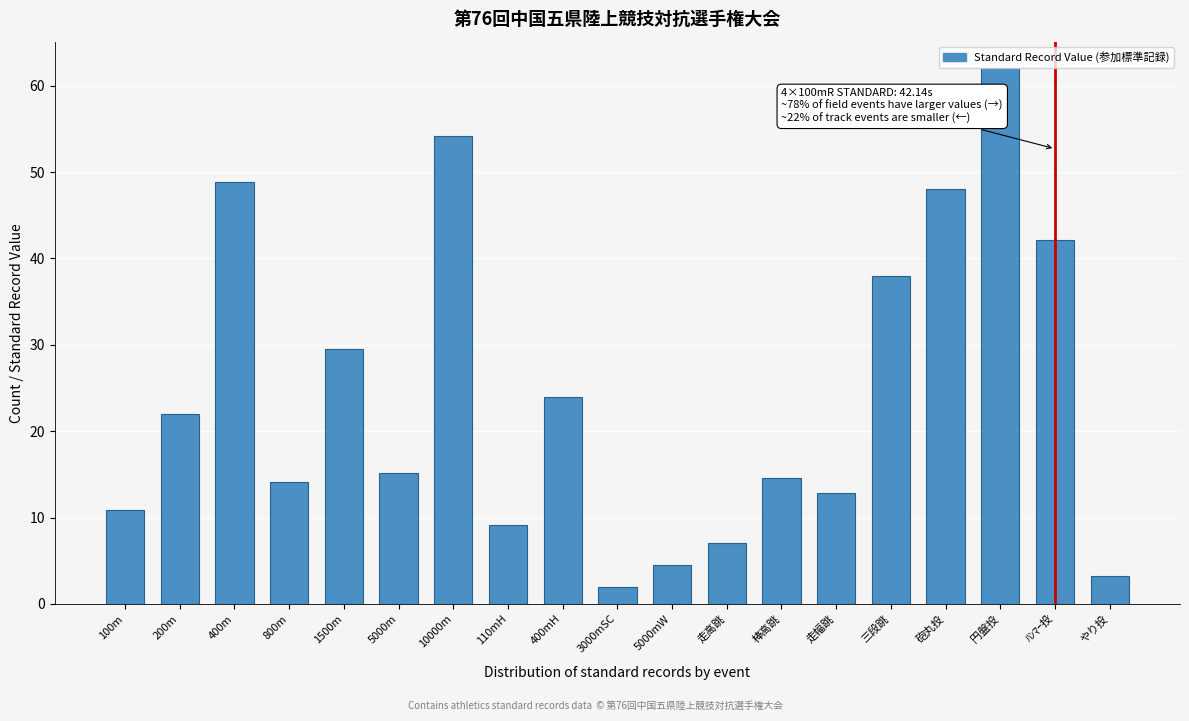

Reading left to right, what are all the values shown in this chart?

100m=10.8	200m=21.9	400m=48.8	800m=14.1	1500m=29.5	5000m=15.1	10000m=54.1	110mH=9.2	400mH=24.0	3000mSC=2.0	5000mW=4.5	走高跳=7.1	棒高跳=14.6	走幅跳=12.8	三段跳=38.0	砲丸投=48.0	円盤投=62.0	ﾊﾝﾏｰ投=42.1	やり投=3.2